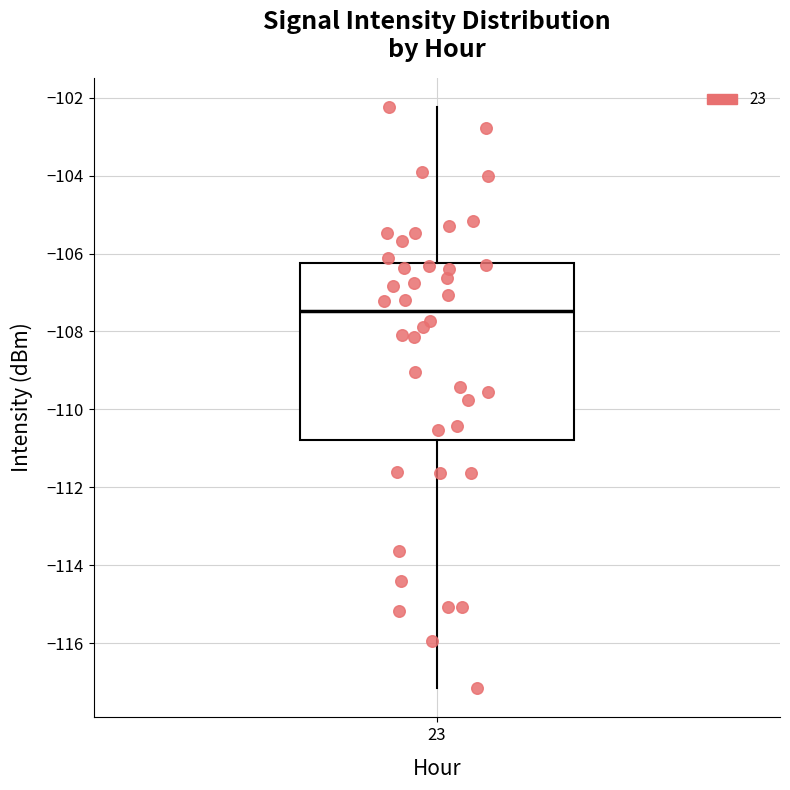

Where is the lower edge of the box at x = 23 on the y-axis? The values are not printed on the chart, so give them approximately, as read against the axis.

-110.8